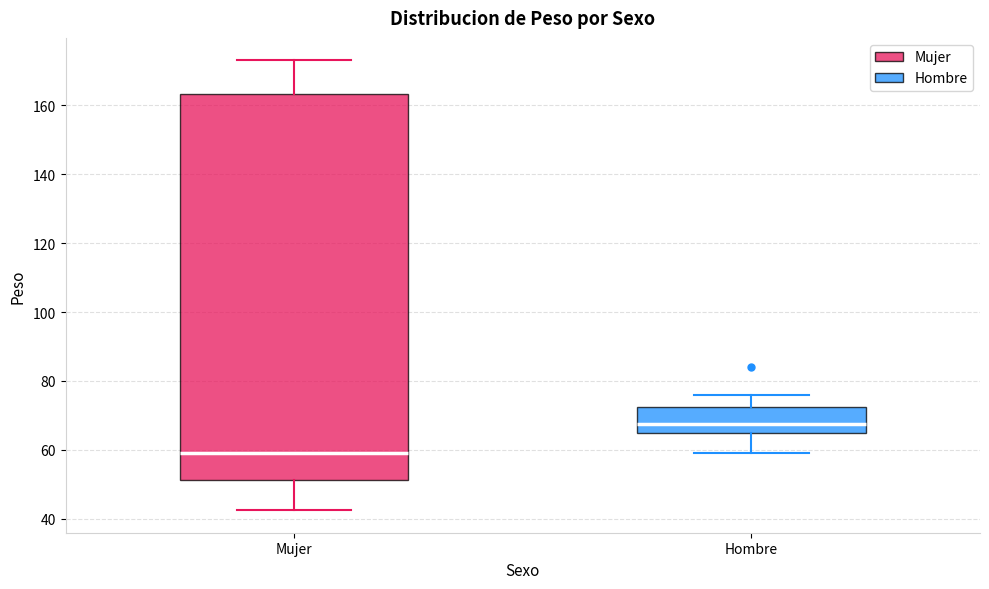

Reading left to right, transcribe this box plot: for each box, give where its median line is, the range the box spans, and where its two whiskers end, as read against the y-axis. The values are not printed on the chart, so give them approximately, as read against the axis.

Mujer: median 60, box 52 to 164, whiskers 42 to 174
Hombre: median 68, box 66 to 72, whiskers 60 to 76